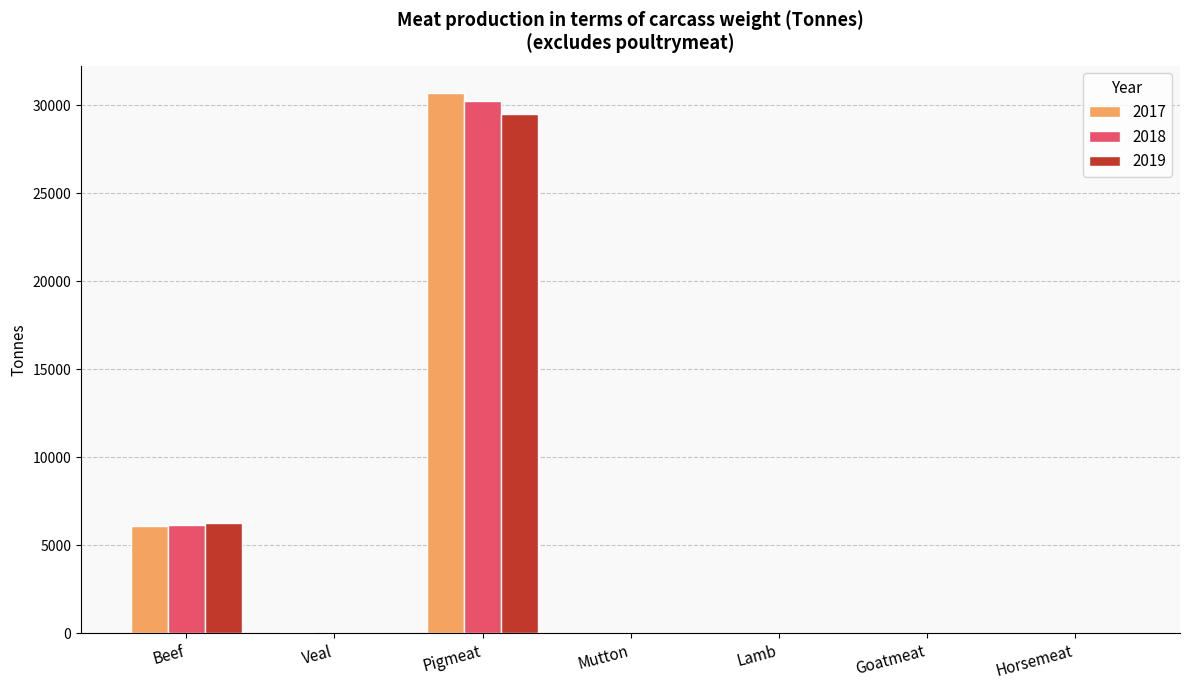

What is the total value across all series at Horsemeat?

9.8